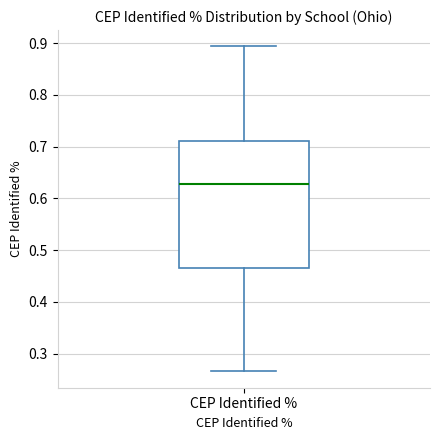

Where does the median line of the box for CEP Identified % sit on the y-axis? The values are not printed on the chart, so give them approximately, as read against the axis.

0.63